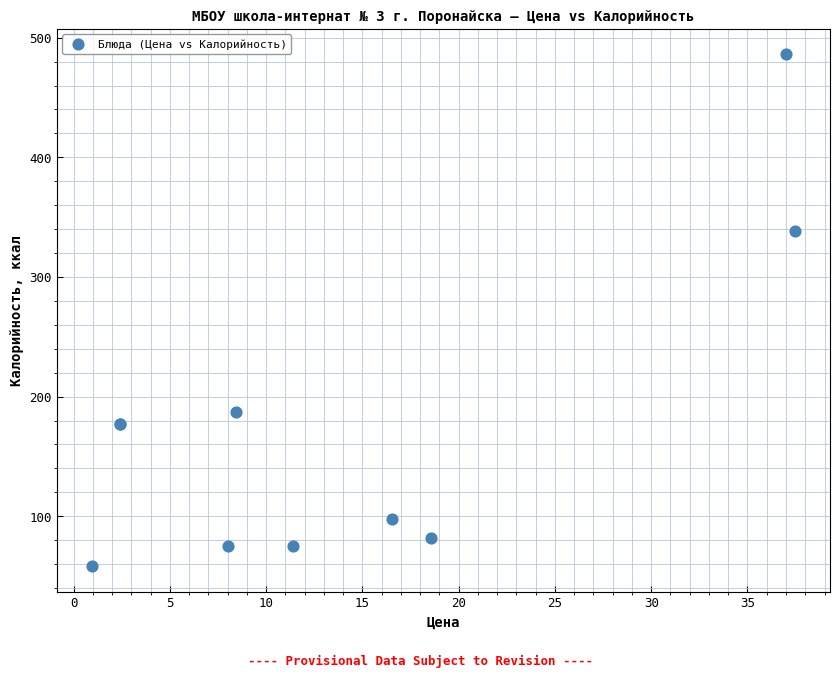

What Y value in the scatter plot is closest to 272?

338